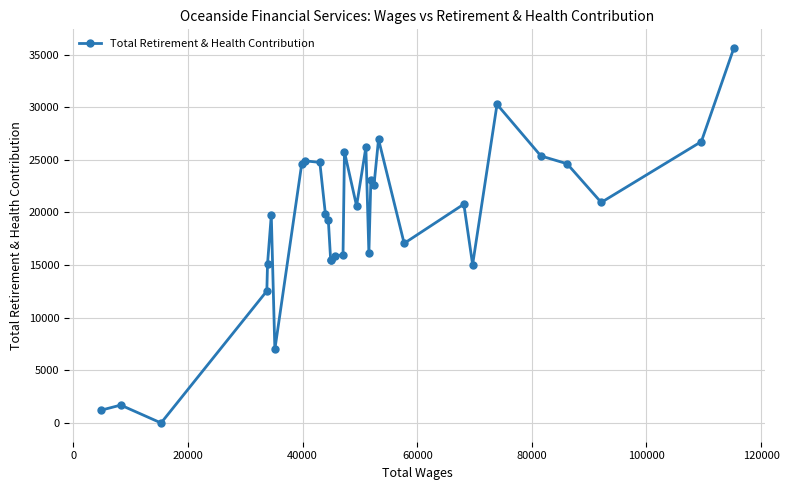

What is the greatest value displayed?

35619